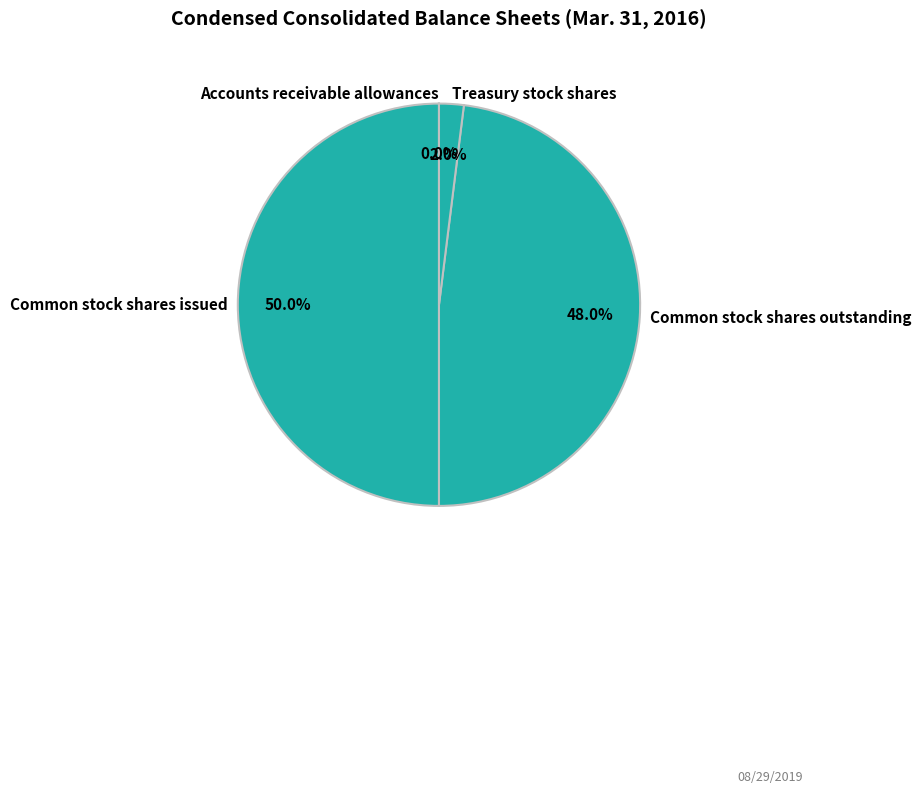

Does Treasury stock shares represent more than half of the total?

No